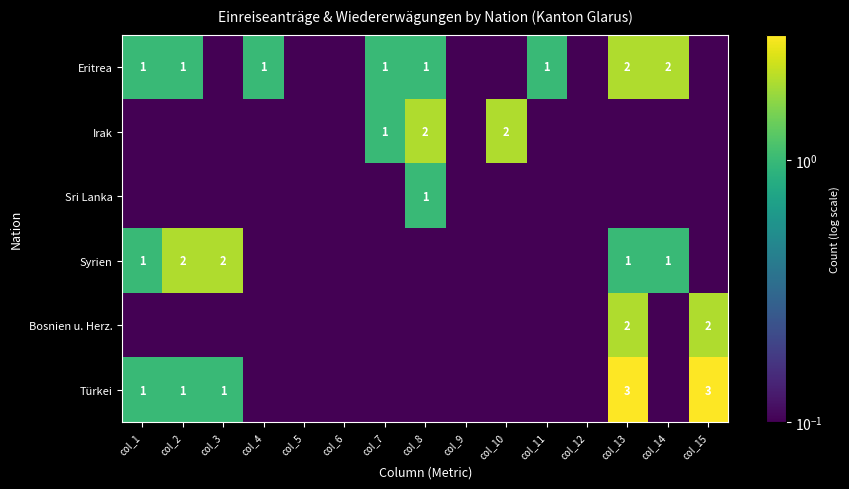

At which category is the sum across all series the highest?

col_13